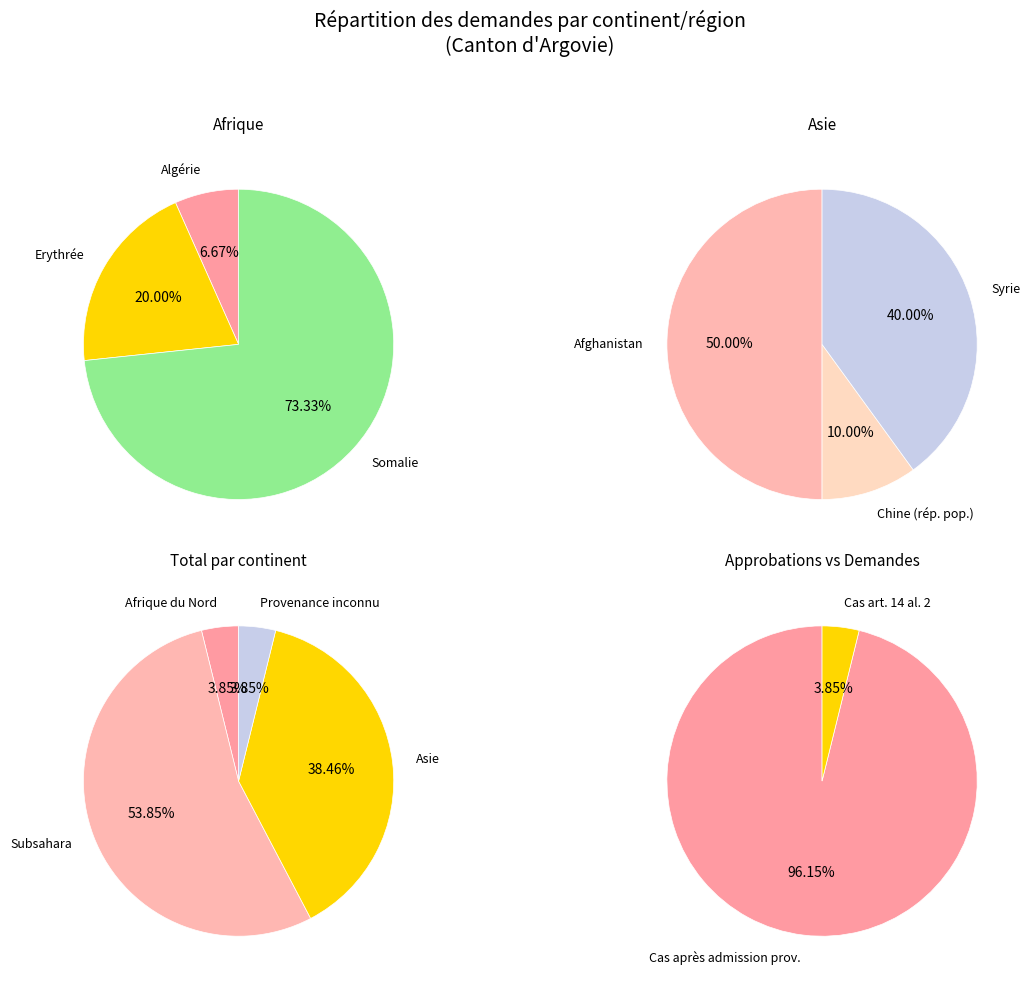

Which has a higher value, Provenance inconnu or Asie?

Asie